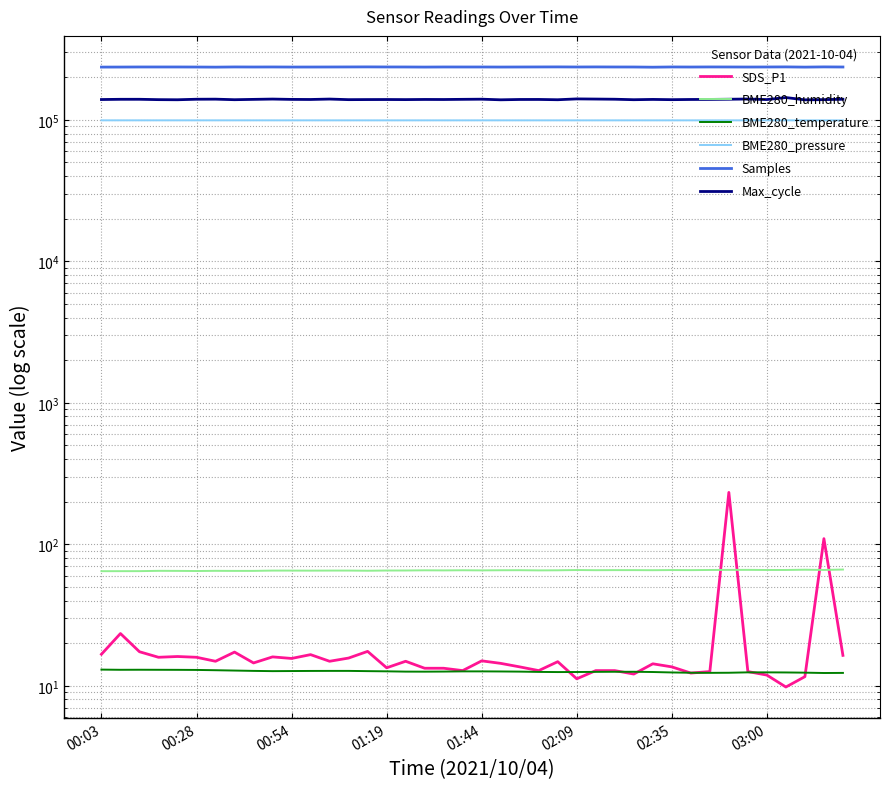

Which category has the highest value across all series?

14